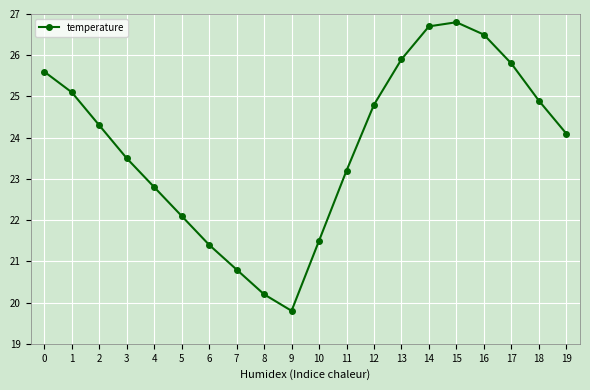

Which has a higher value, 8 or 14?

14